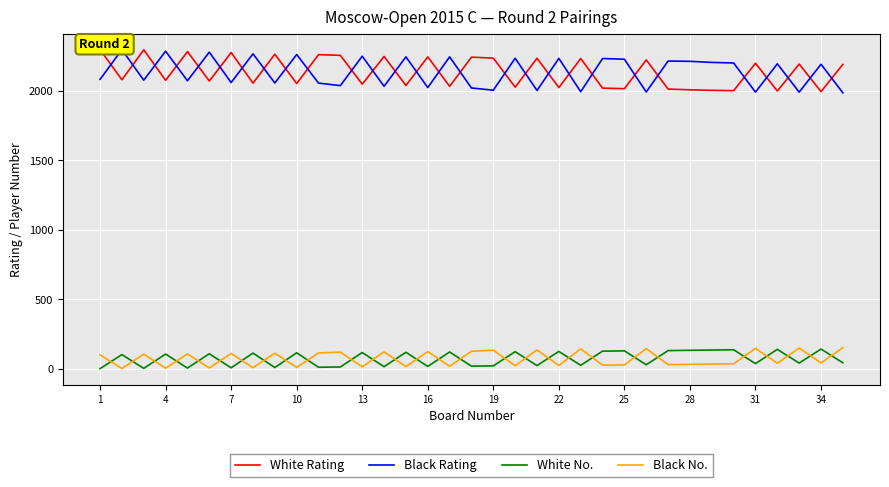

What value does the Black Rating series have at 23, to the nearest 10?

2230